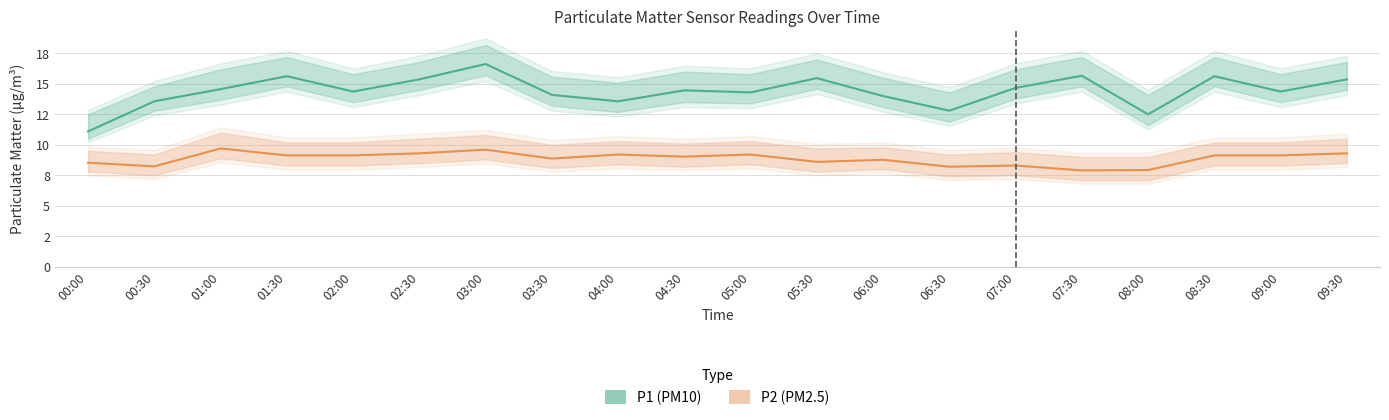

How many values in the P2 (PM2.5) series exceed 9?

11